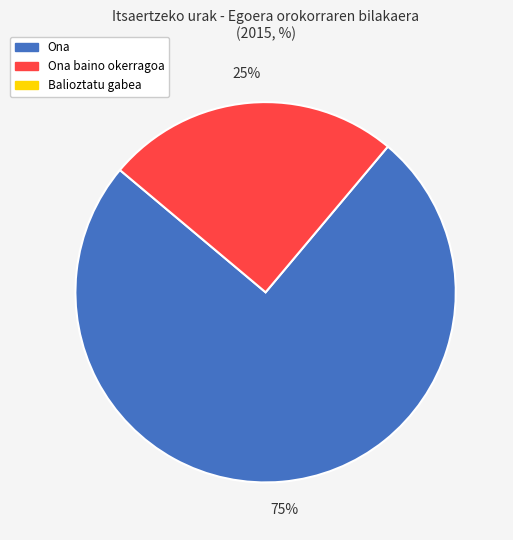

Is there any slice that represents more than half of the pie?

Yes